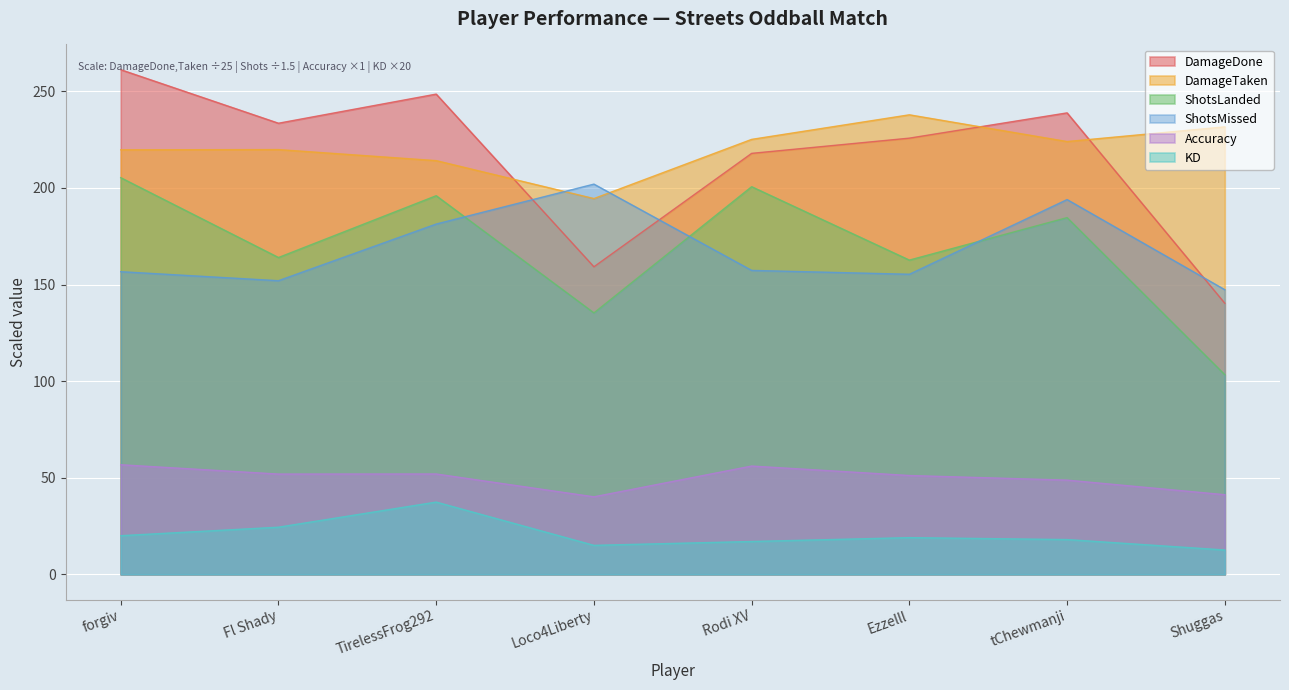

Where is the first local maximum for Accuracy?

TirelessFrog292